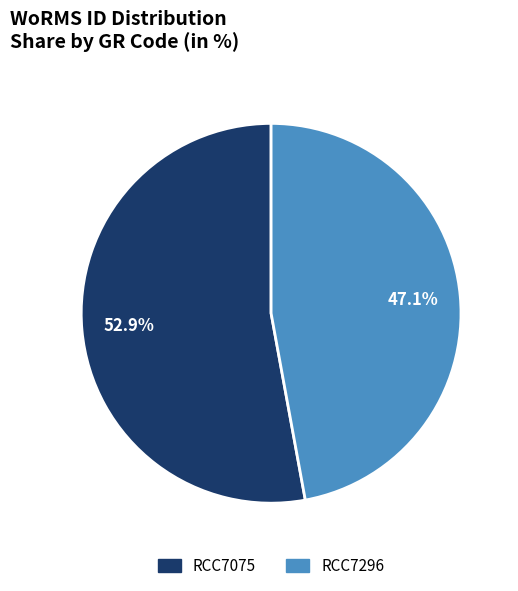

How many segments does this pie chart have?

2